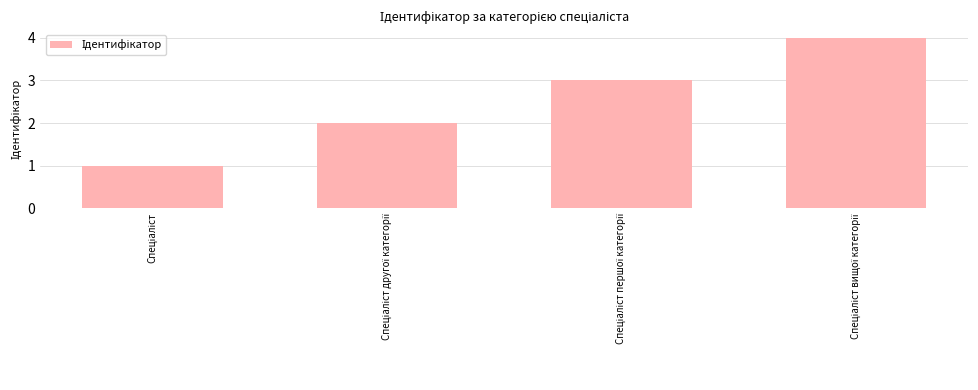

What is the difference between the maximum and minimum values?

3